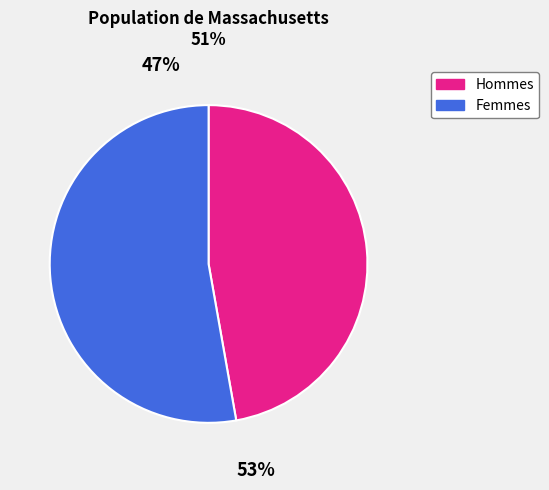

Which slice is the smallest?

Male